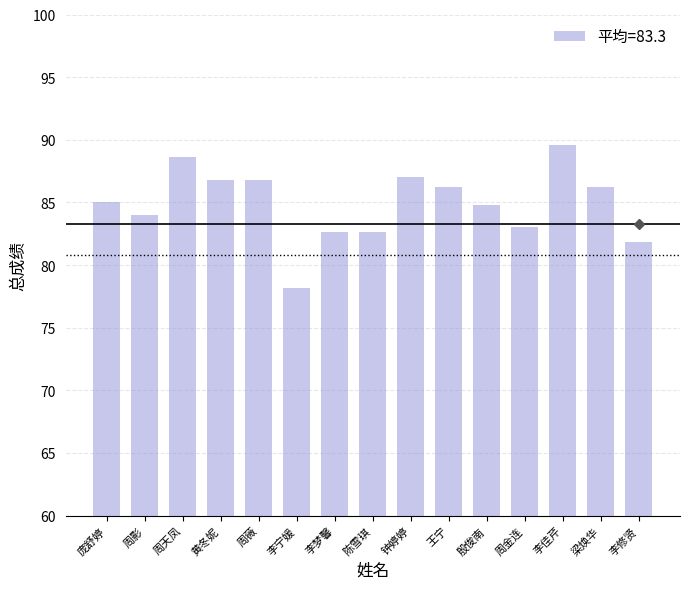

Between 陈雪琪 and 黄冬妮, which is larger?

黄冬妮